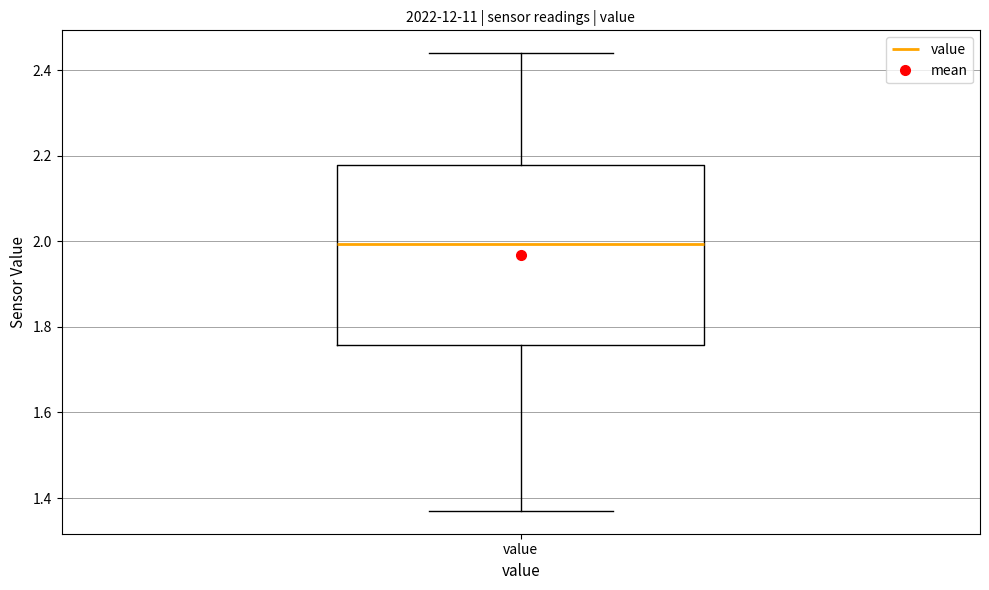

Transcribe this box plot: give where the median line is, the range the box spans, and where the two whiskers end, as read against the y-axis. The values are not printed on the chart, so give them approximately, as read against the axis.

median 2.00, box 1.76 to 2.18, whiskers 1.38 to 2.44